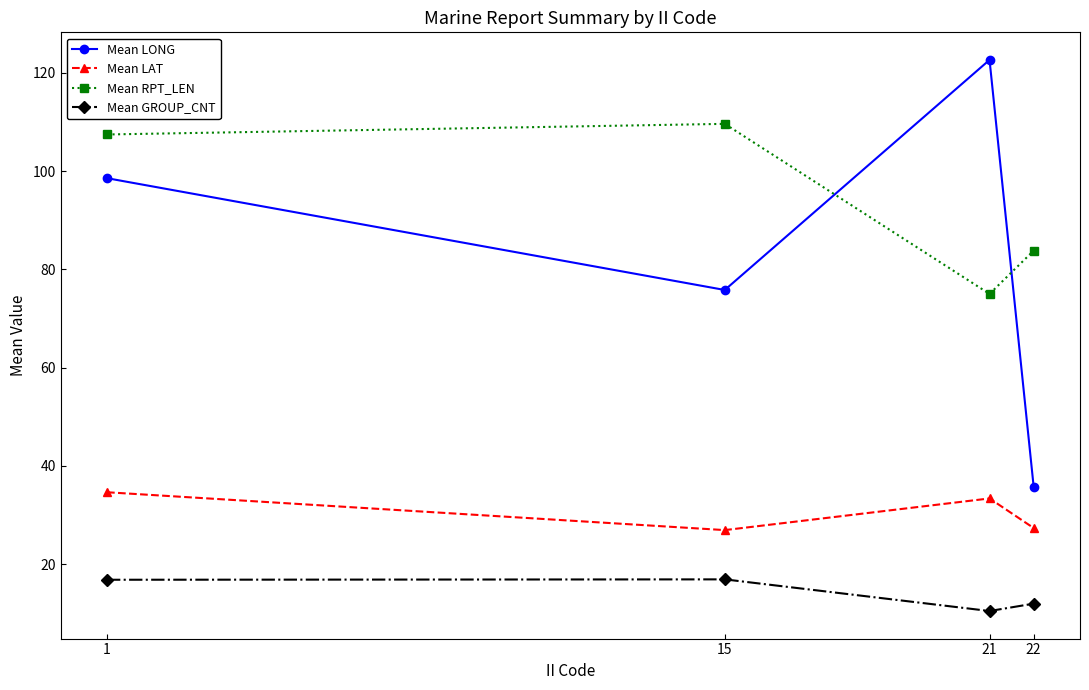

At which category is the sum across all series the highest?

1